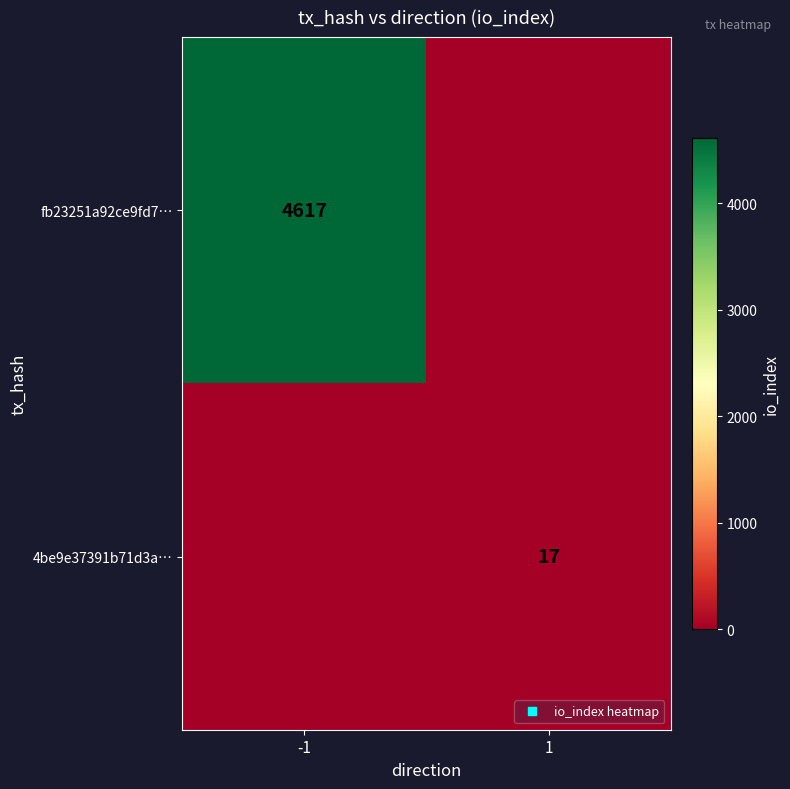

Which label corresponds to the largest value in the chart?

-1